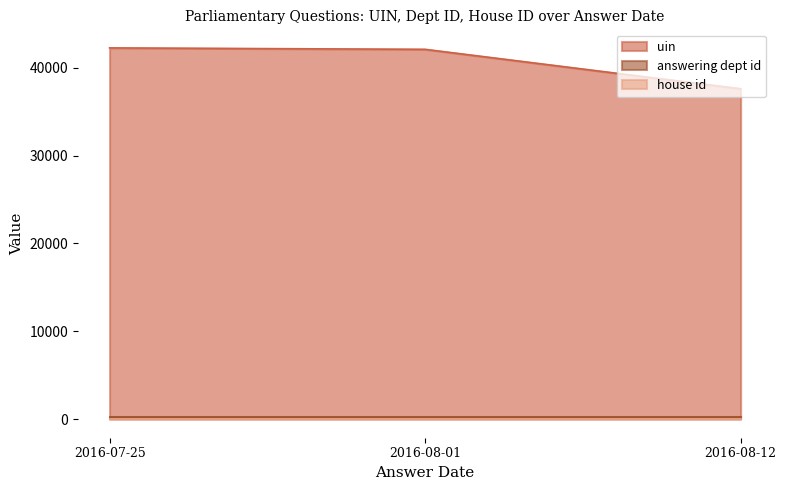

Is it true that answering dept id equals 201 at 2016-08-01?

True